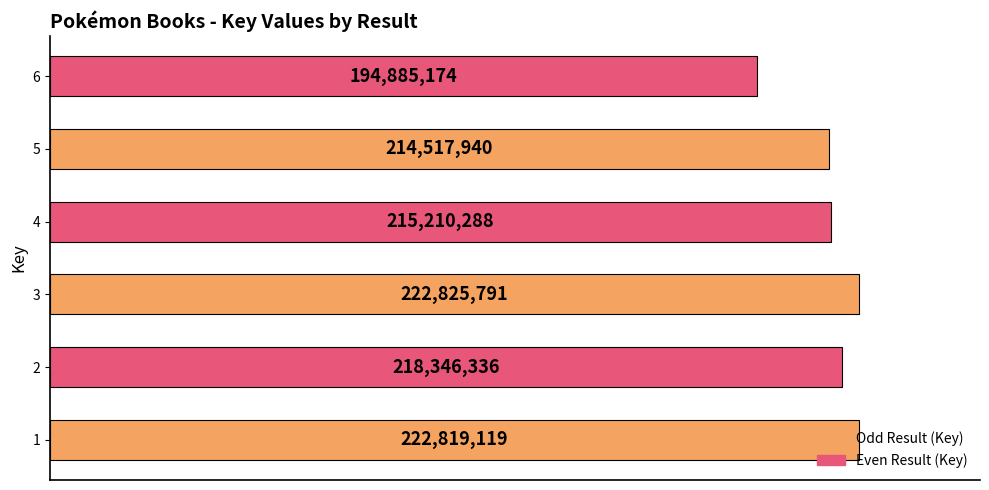

Are the bars horizontal?

Yes